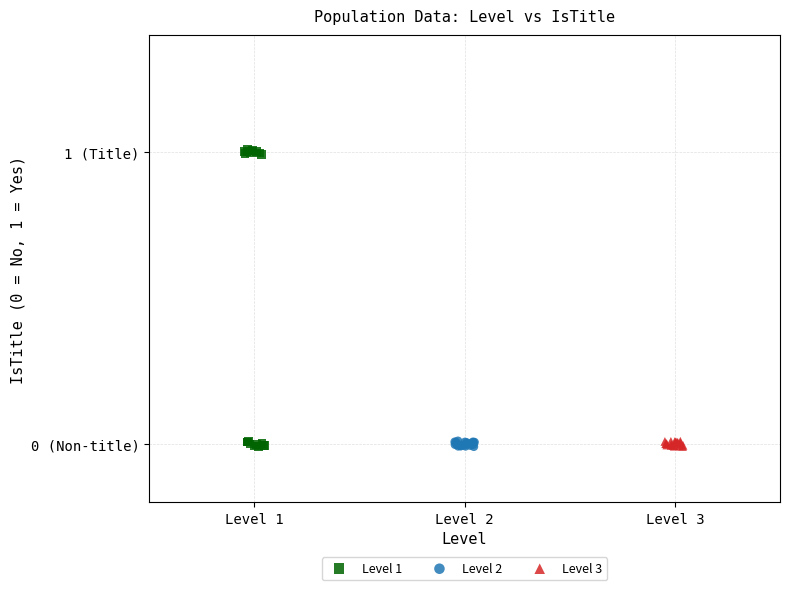

Which series has the largest Y range (max minus min)?

Level 1